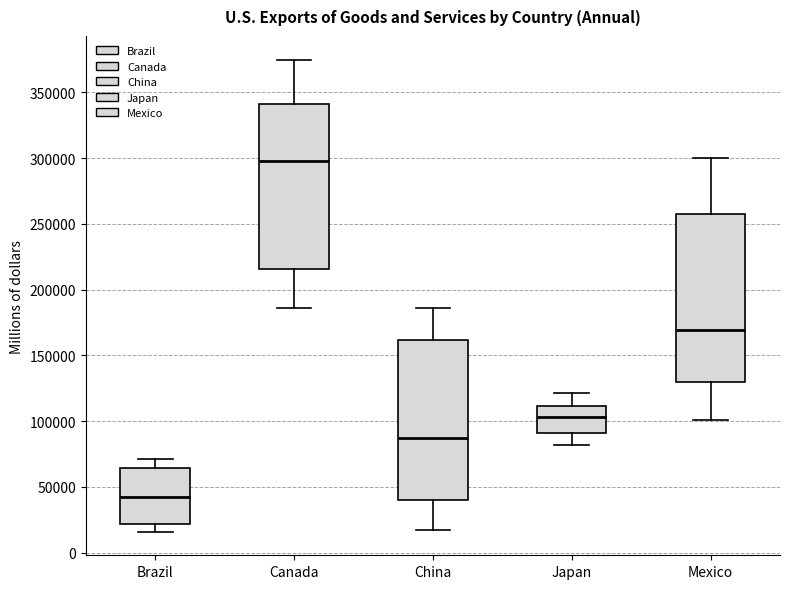

Reading left to right, transcribe this box plot: for each box, give where its median line is, the range the box spans, and where its two whiskers end, as read against the y-axis. The values are not printed on the chart, so give them approximately, as read against the axis.

Brazil: median 40000, box 20000 to 65000, whiskers 15000 to 70000
Canada: median 300000, box 215000 to 340000, whiskers 185000 to 375000
China: median 85000, box 40000 to 160000, whiskers 15000 to 185000
Japan: median 105000, box 90000 to 110000, whiskers 80000 to 120000
Mexico: median 170000, box 130000 to 260000, whiskers 100000 to 300000